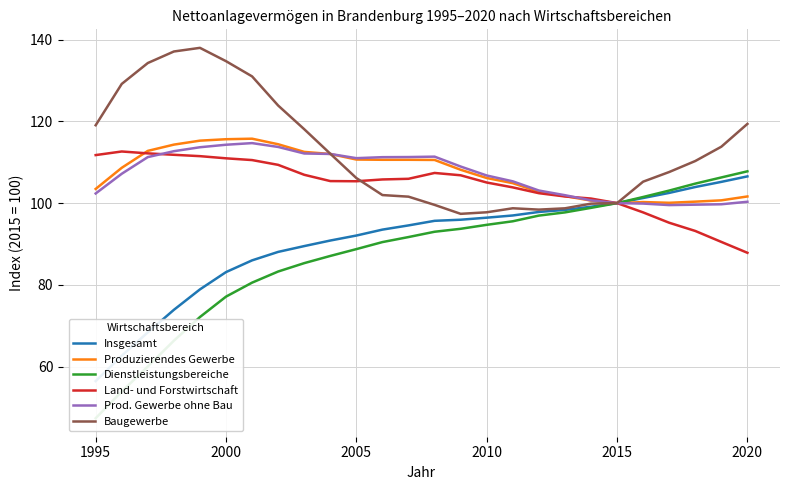

What is the highest value of the Produzierendes Gewerbe series?

115.8